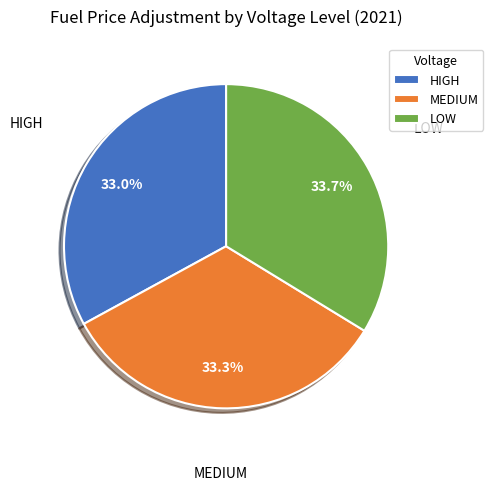

Is HIGH the majority of the pie?

No